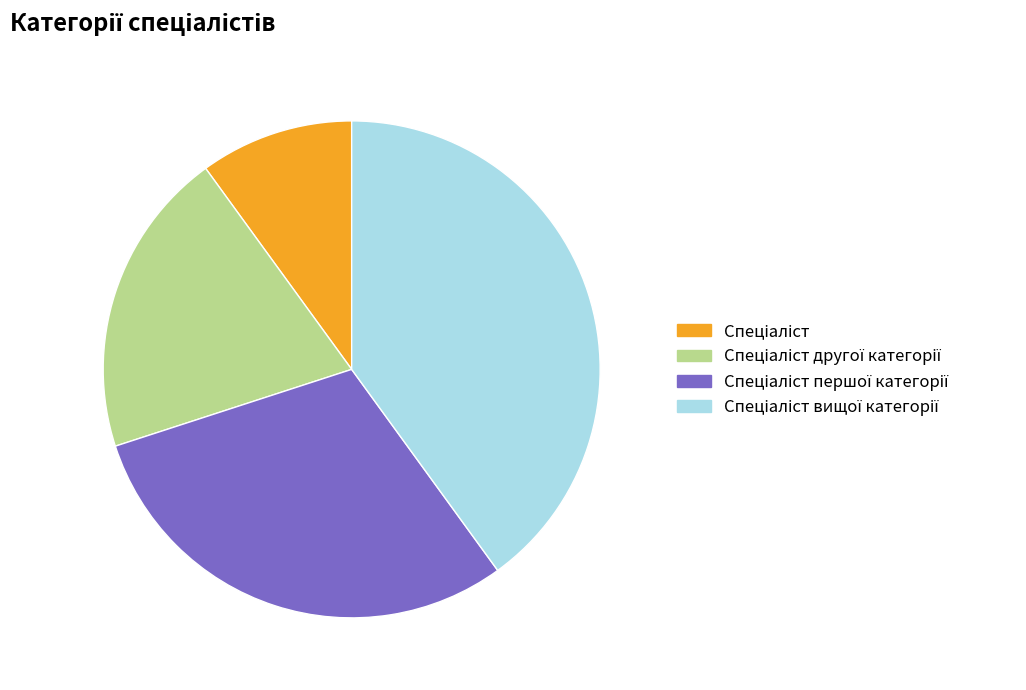

Is there any slice that represents more than half of the pie?

No